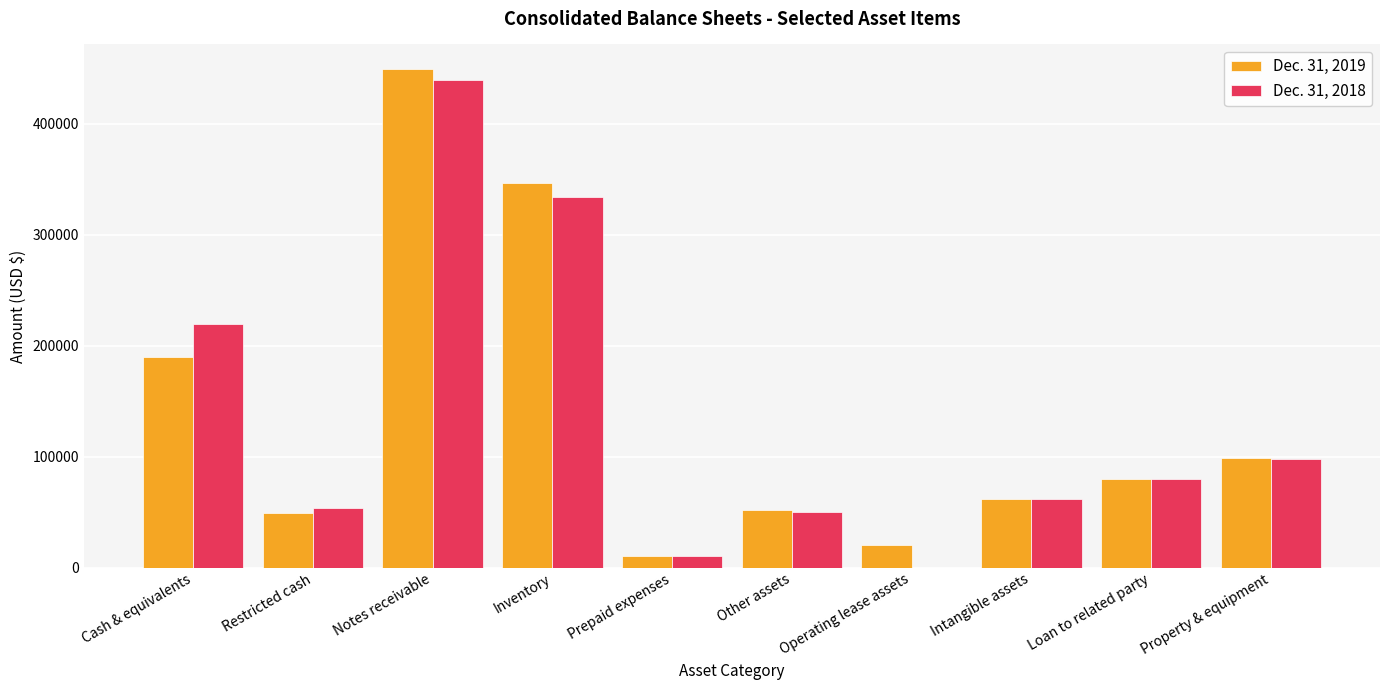

What is the greatest value displayed?

449162